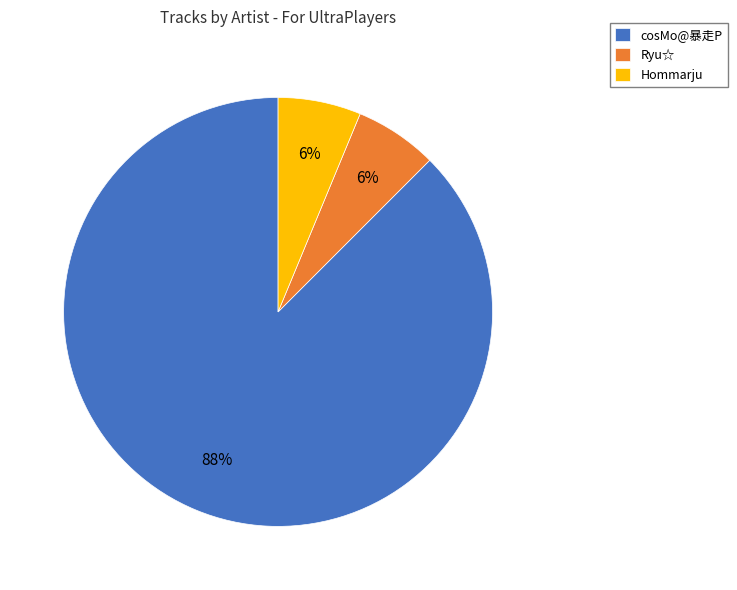

To the nearest percent, what is the combined percentage of Hommarju and cosMo@暴走P?

94%